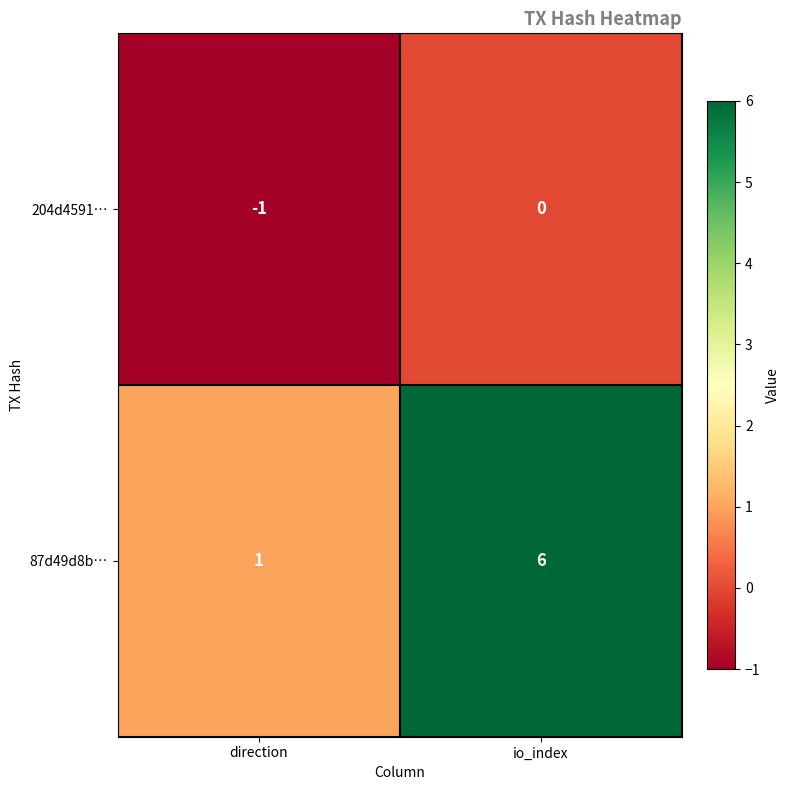

Reading left to right, list all the values displayed in this chart.

204d4591…: direction=-1	io_index=0
87d49d8b…: direction=1	io_index=6